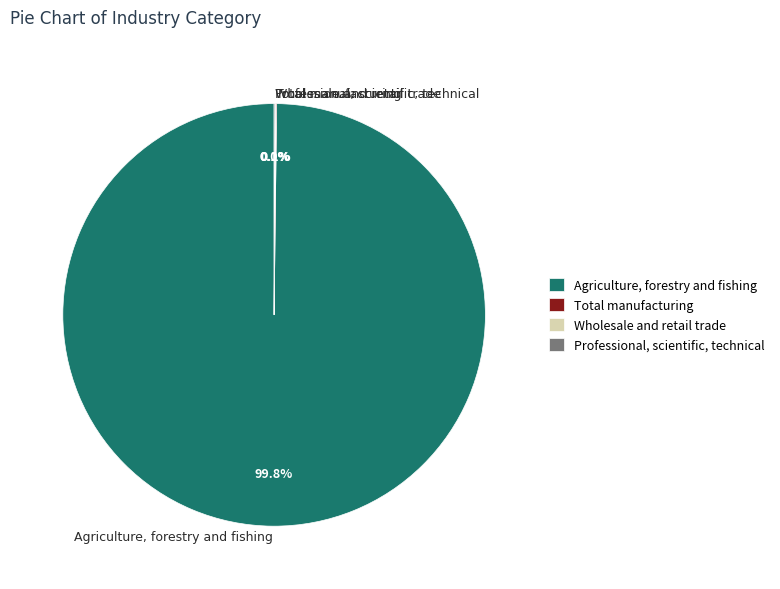

Which category has the biggest portion of the pie?

Agriculture, forestry and fishing